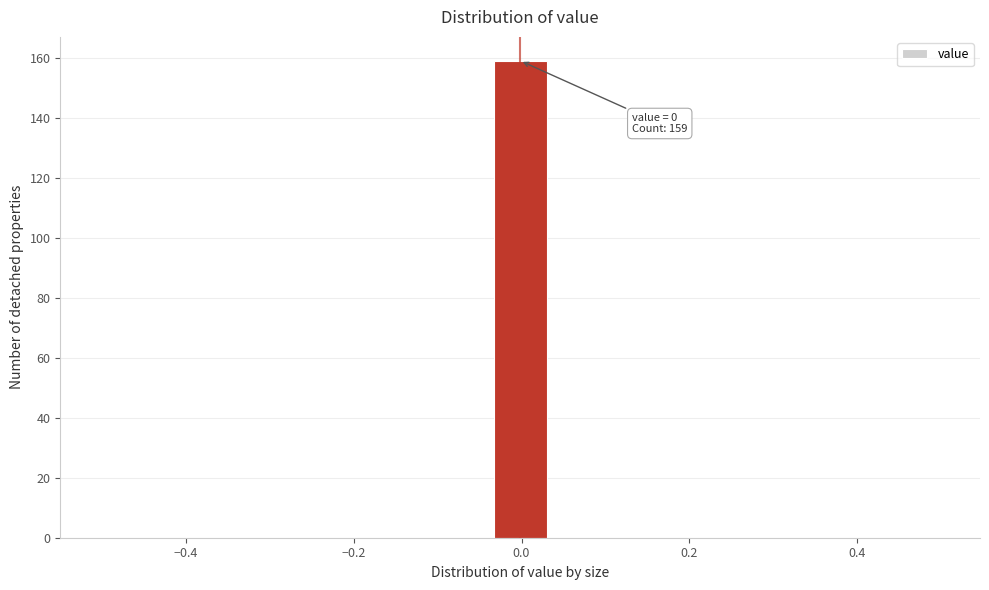

Around what value on the x-axis is the tallest bar? Give the approximate position of its centre, as read against the axis.

0.00